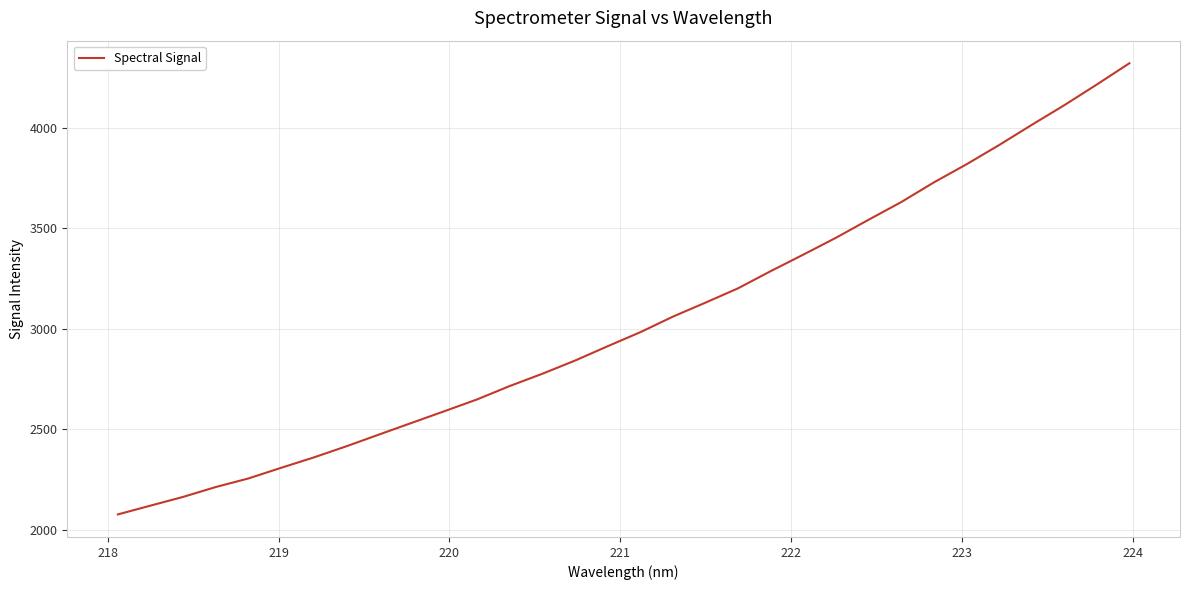

What is the difference between the maximum and minimum values?

2246.5